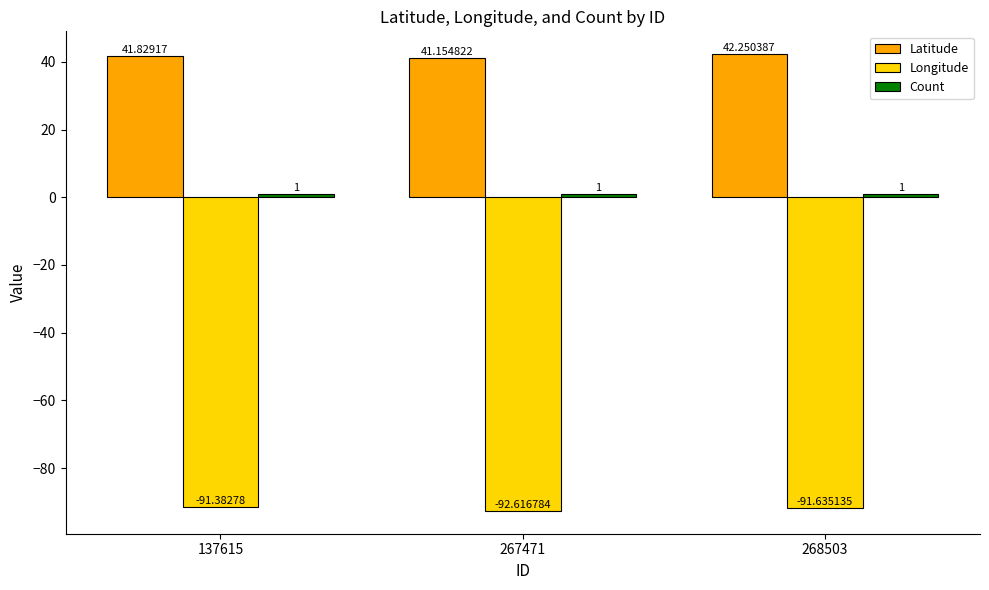

Which label corresponds to the smallest value in the chart?

267471